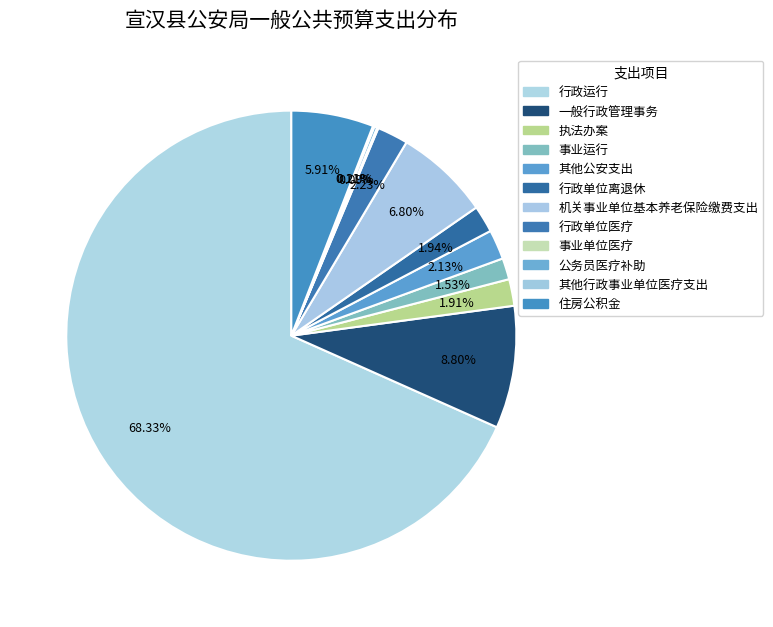

True or false: 机关事业单位基本养老保险缴费支出 accounts for 1% of the total.

False